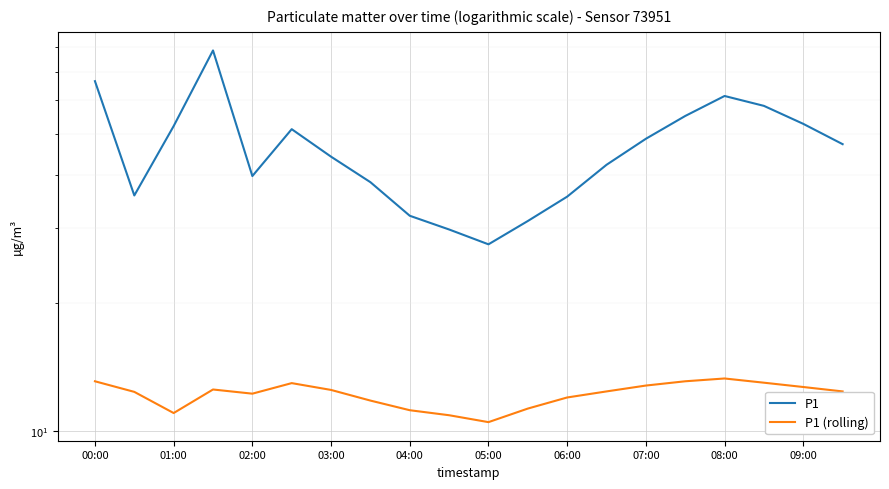

Which series has the largest total across all categories?

P1